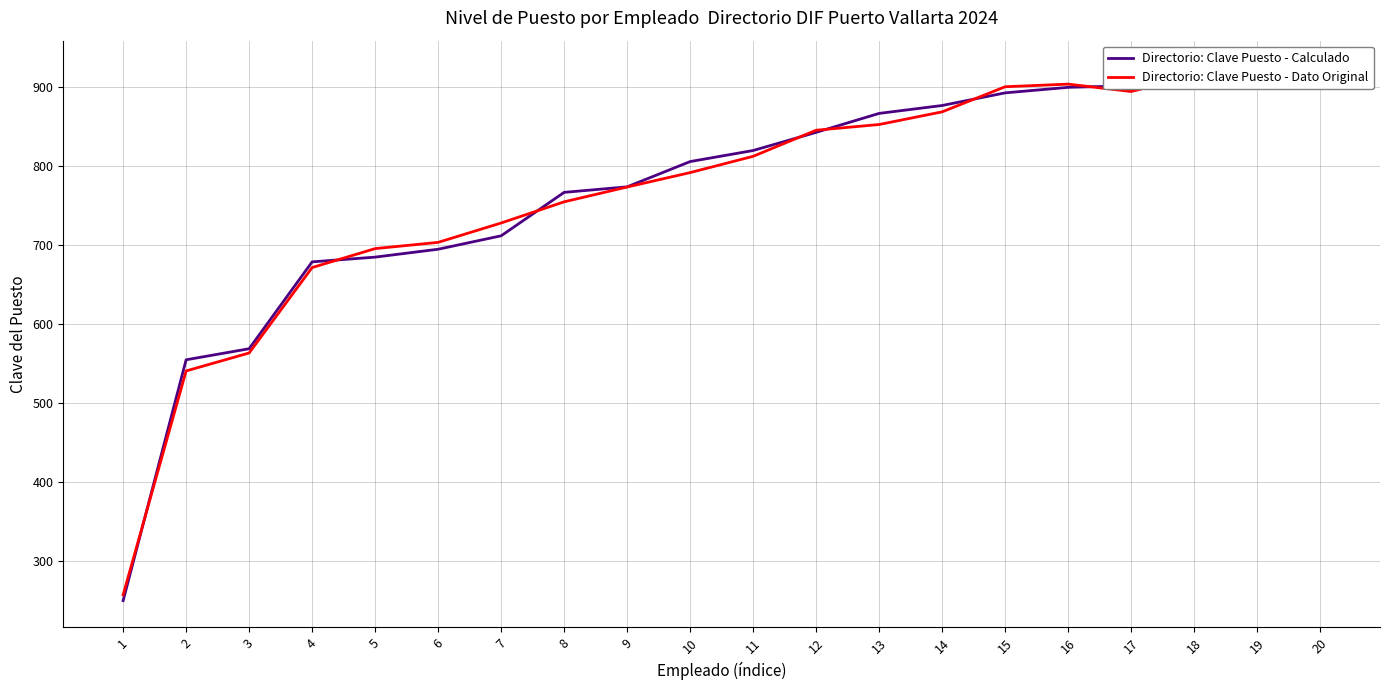

Which has a higher value, 2 or 14?

14